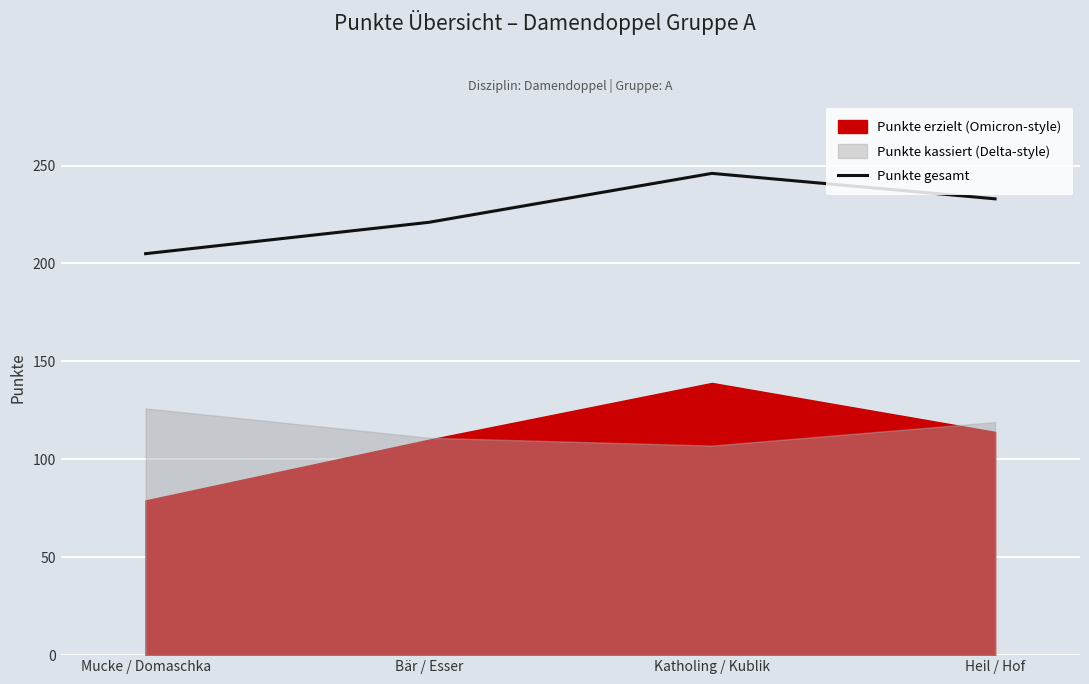

Reading right to left, what are all the values shown in this chart?

Heil / Hof=233	Katholing / Kublik=246	Bär / Esser=221	Mucke / Domaschka=205